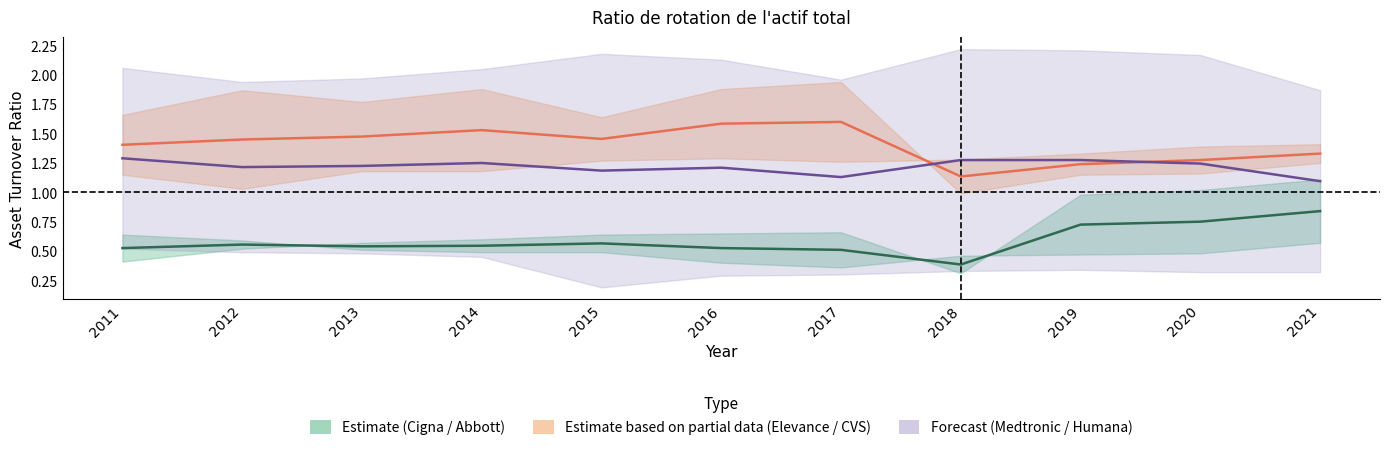

Rank the series by their maximum value, from highest to lowest.

Humana Inc., CVS Health Corp., Elevance Health Inc., Cigna Group, Abbott Laboratories, Medtronic PLC